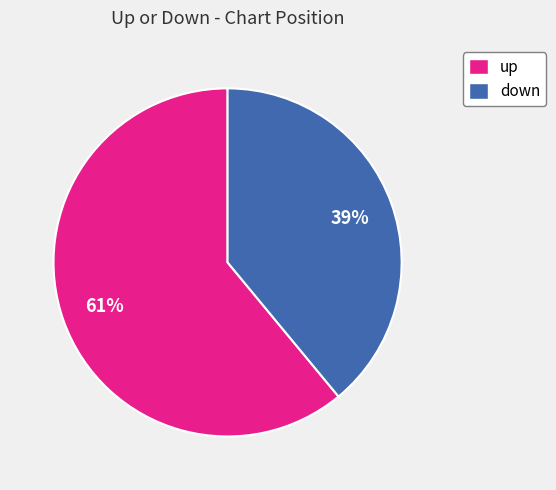

Is down the majority of the pie?

No